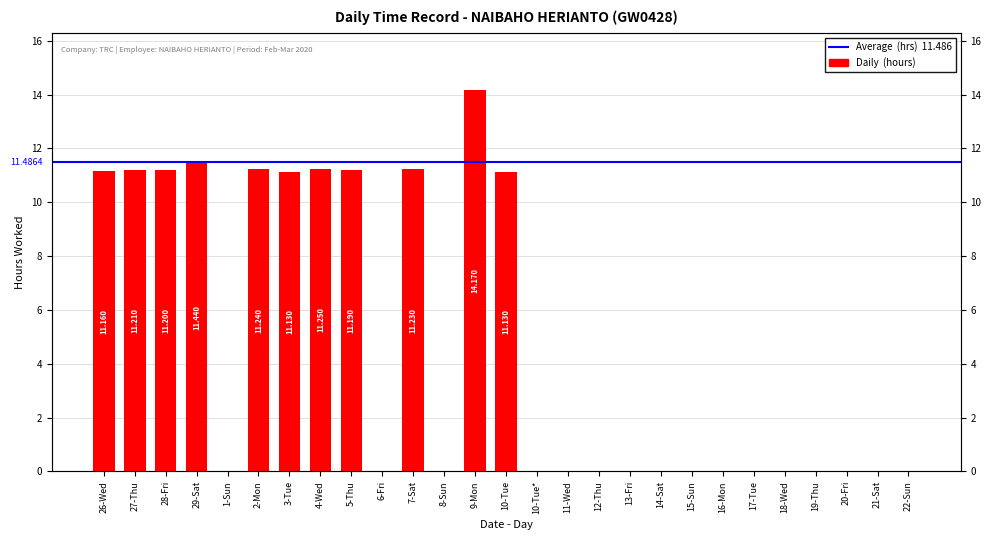

What is the greatest value displayed?

14.2